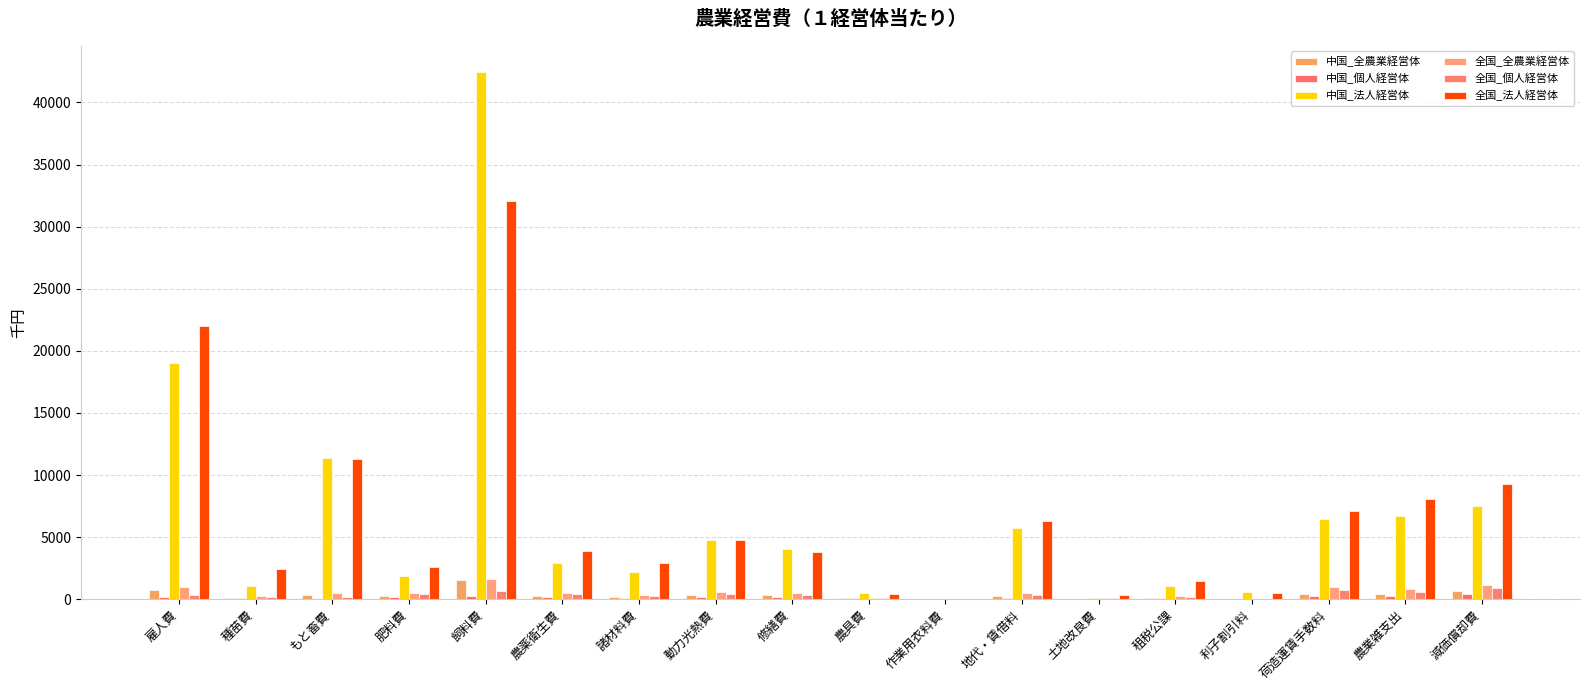

What is the value of the 中国_全農業経営体 bar at the 13th from the left?

22